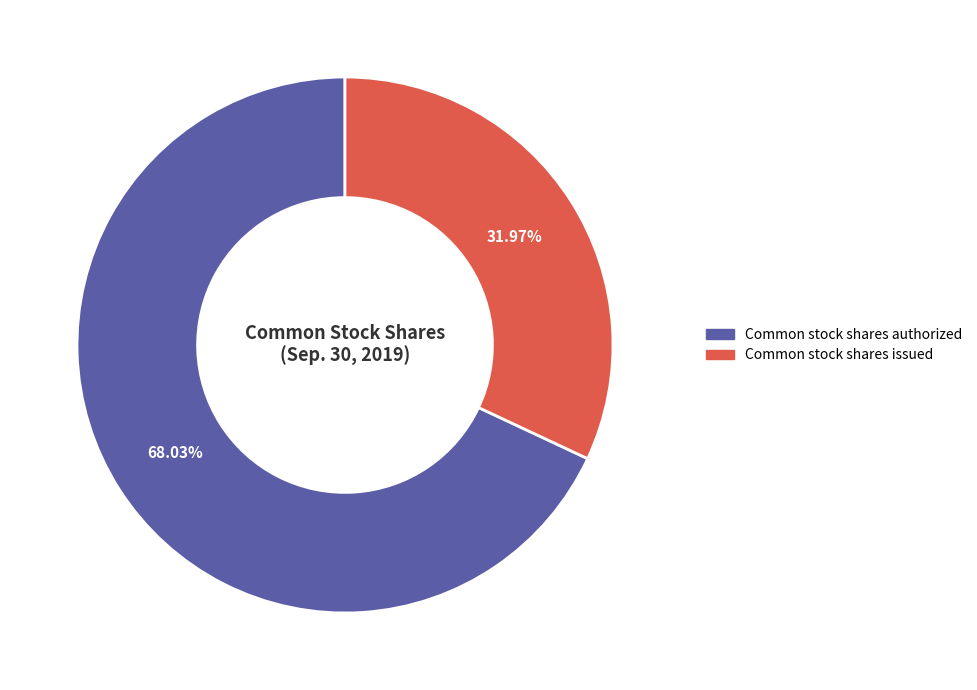

How many segments does this pie chart have?

2